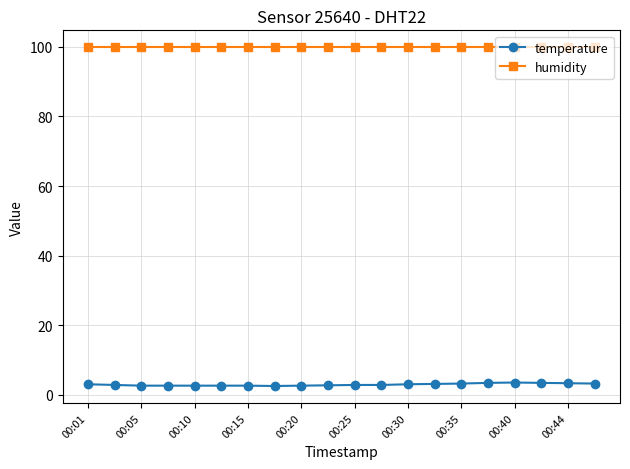

Which series has the largest total across all categories?

humidity